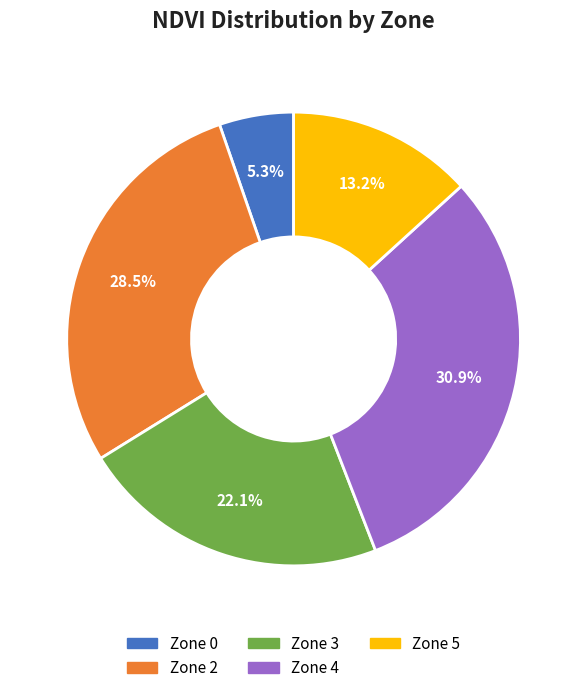

Which slice is the largest?

Zone 4